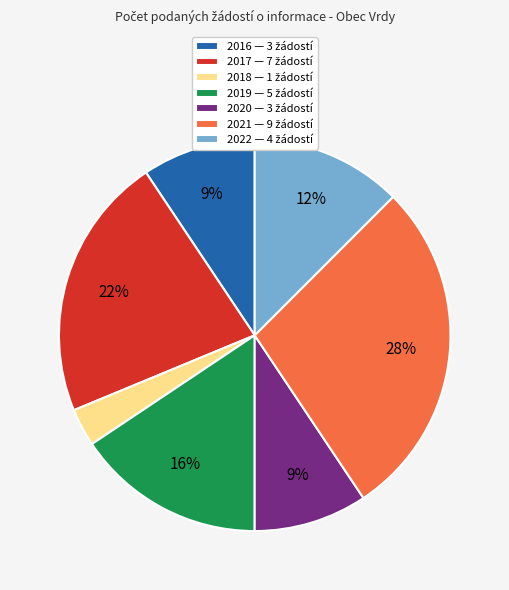

Is there a majority slice in this chart?

No